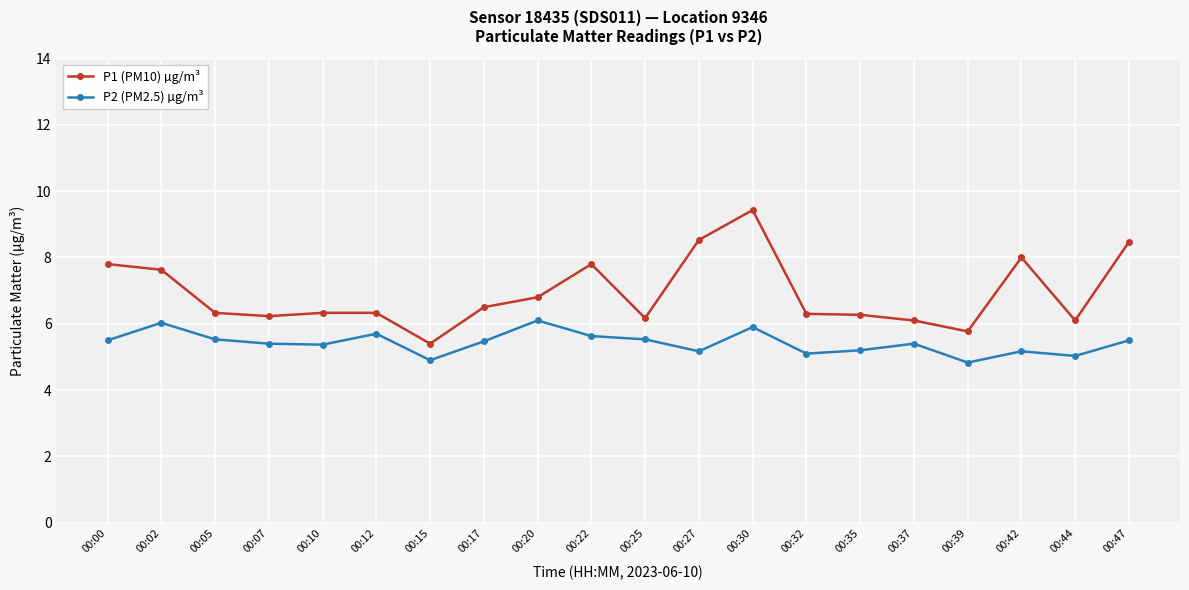

What is the value of the P1 (PM10) µg/m³ point at the 20th from the left?

8.5